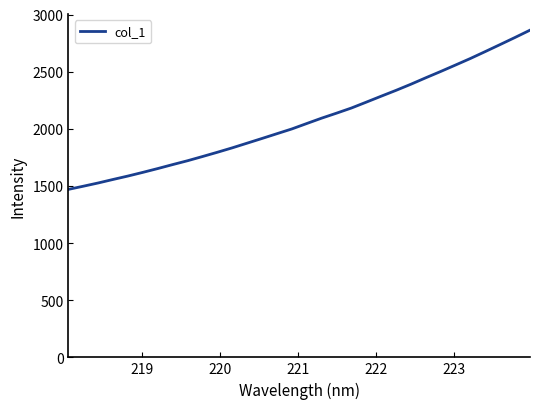

True or false: the data has more than 2 interior local peaks.

False